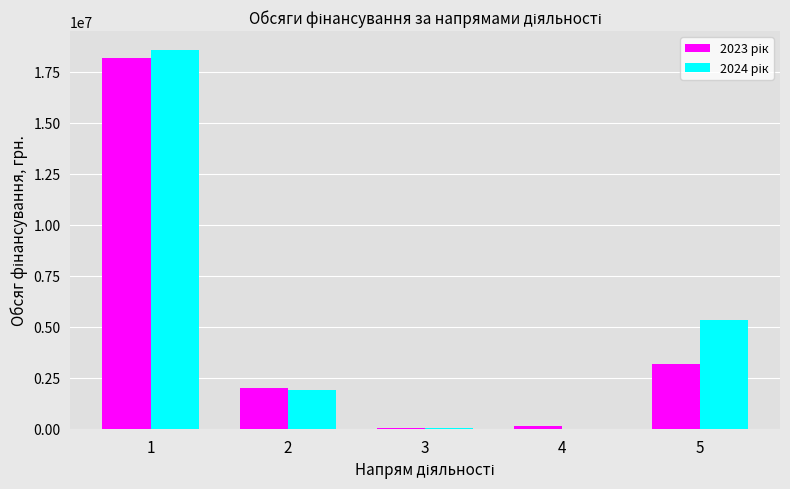

What is the greatest value displayed?

18560045